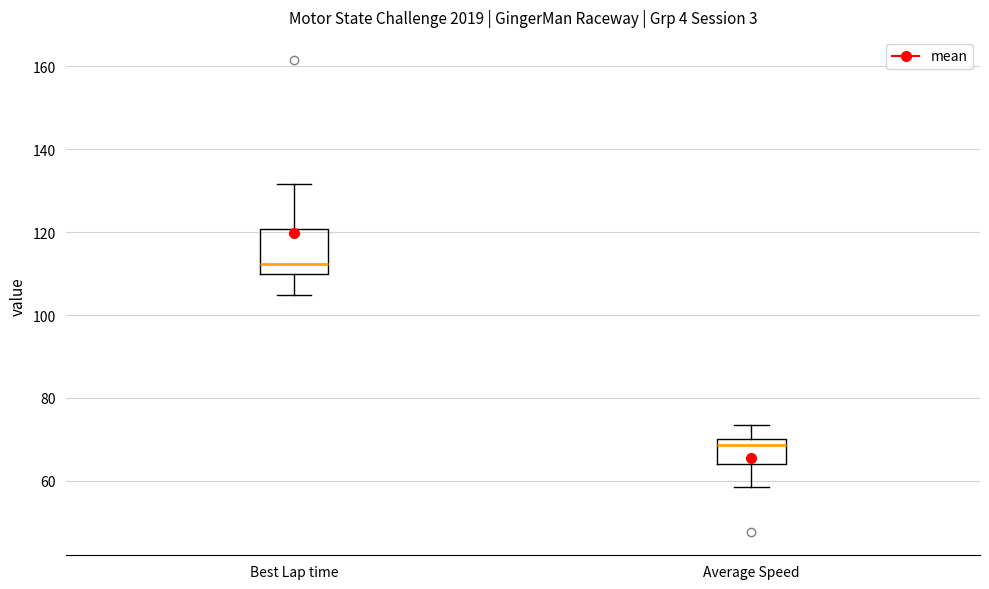

Reading left to right, read every box against the y-axis: the position of its median line, the range the box covers, and the ends of its whiskers. The values are not printed on the chart, so give them approximately, as read against the axis.

Best Lap time: median 112, box 110 to 120, whiskers 104 to 132
Average Speed: median 68, box 64 to 70, whiskers 58 to 74